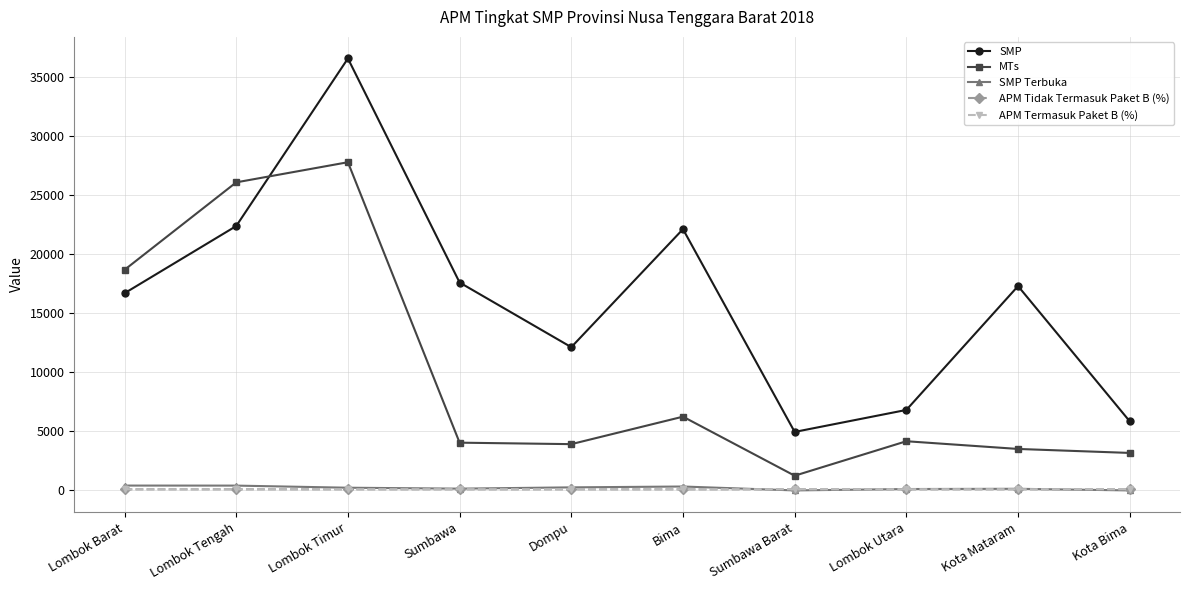

True or false: SMP has more than 2 interior local peaks.

True